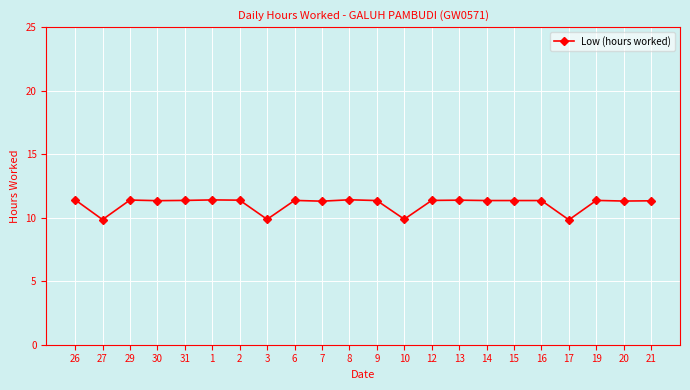

What is the greatest value displayed?

11.4